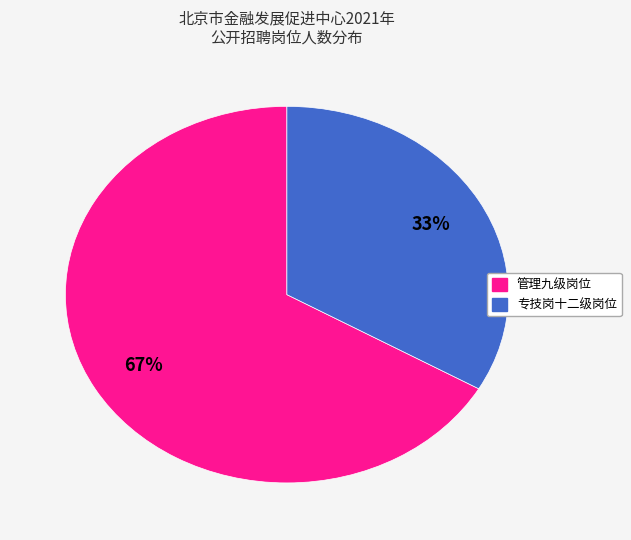

How many slices are in this pie chart?

2